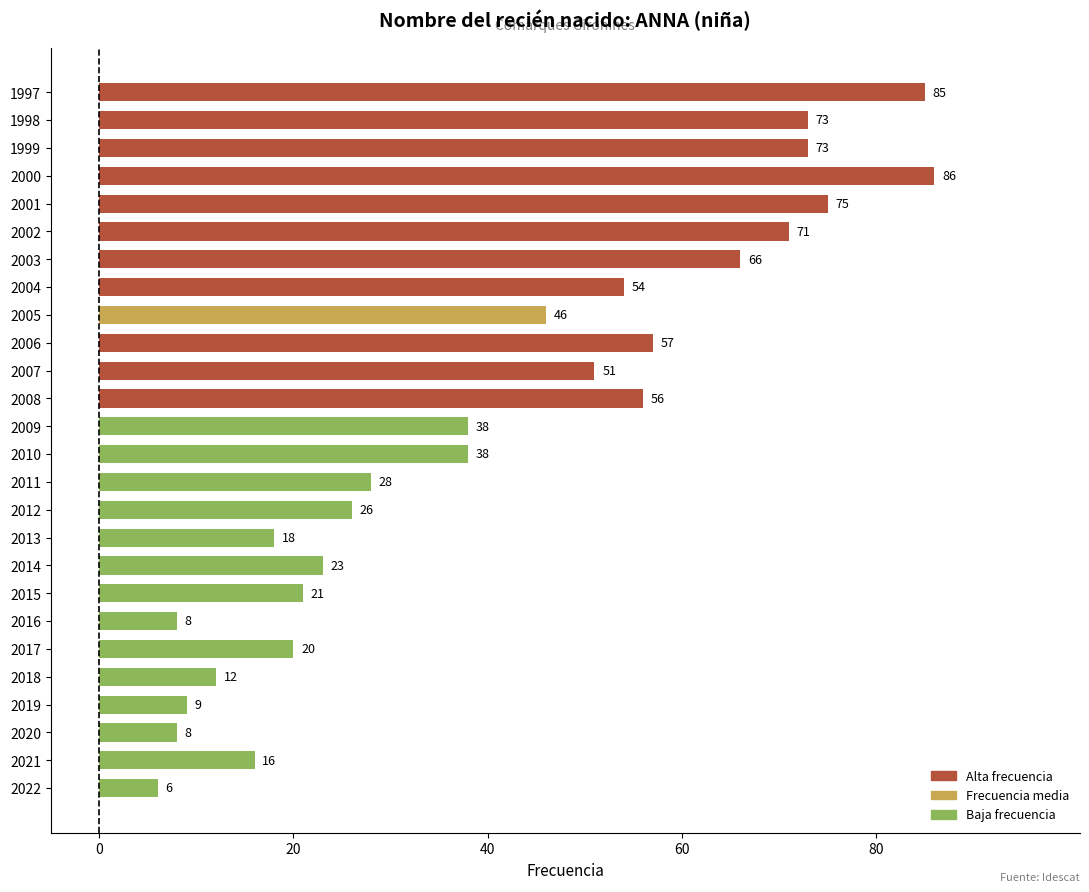

What is the change in value from 2022 to 2012?

+20